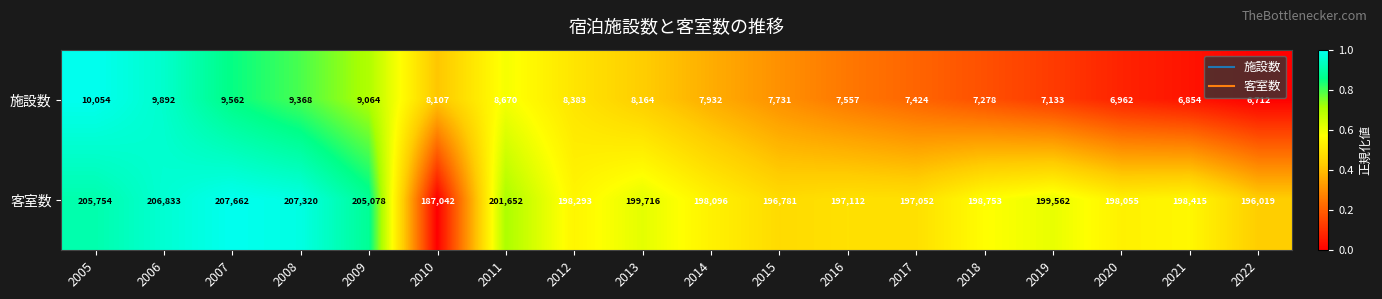

What is the highest value of the 客室数 series?

207662